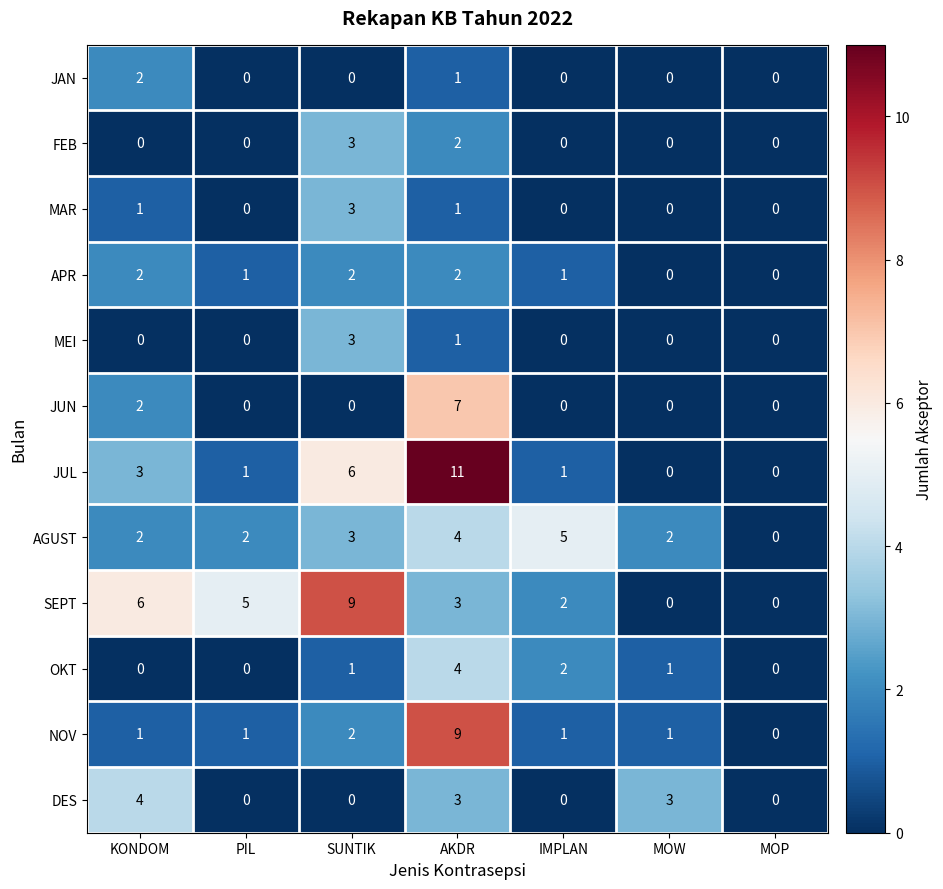

Is it true that MEI equals 5 at SUNTIK?

False